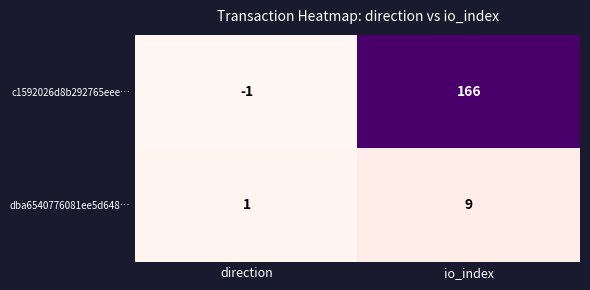

What is the difference between the maximum and minimum values in the dba6540776081ee5d648… series?

8